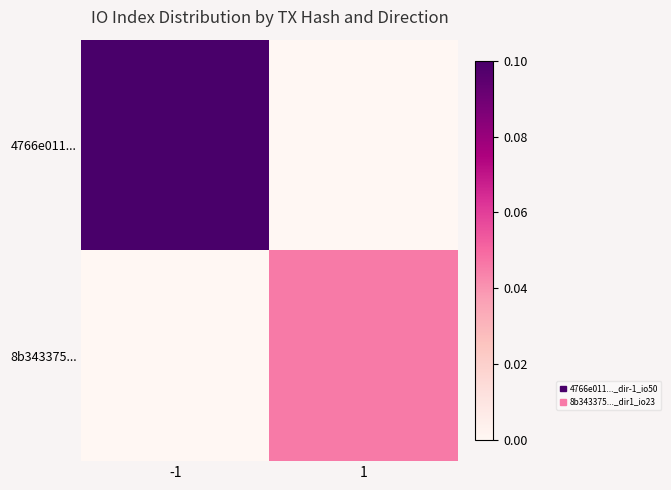

What is the difference between the highest and lowest values at -1?

1.0